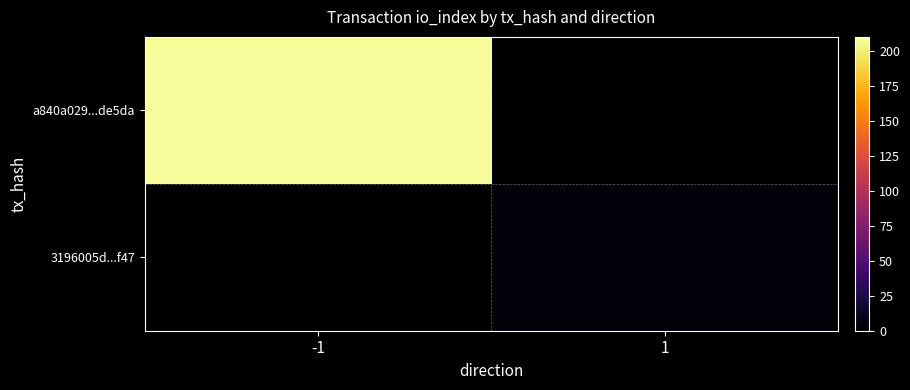

Which category has the highest value in the a840a029...de5da series?

-1